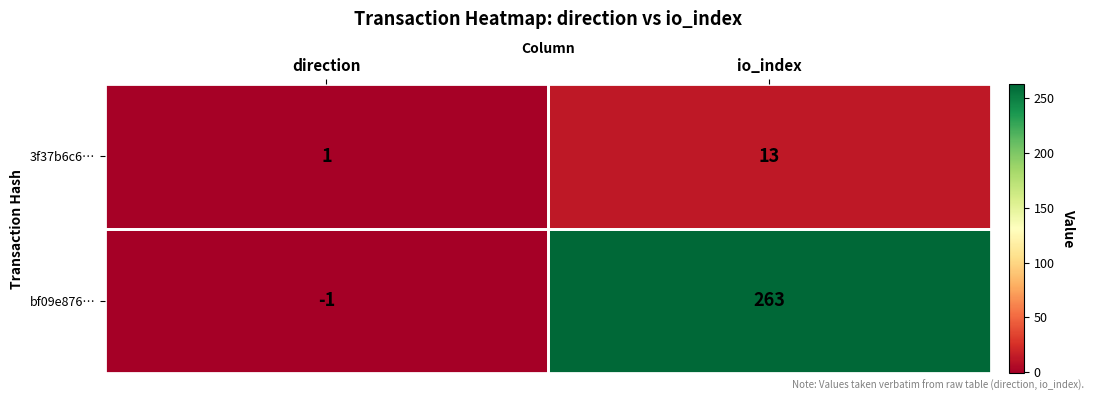

Which category has the highest value across all series?

io_index